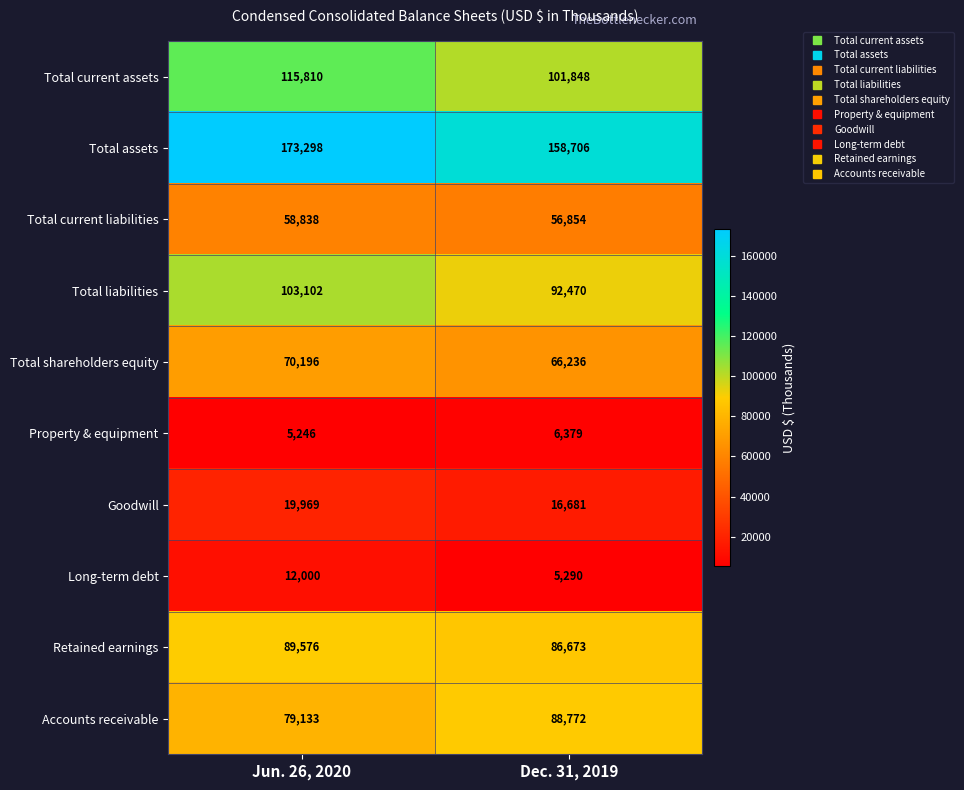

How many categories are shown in the chart?

2